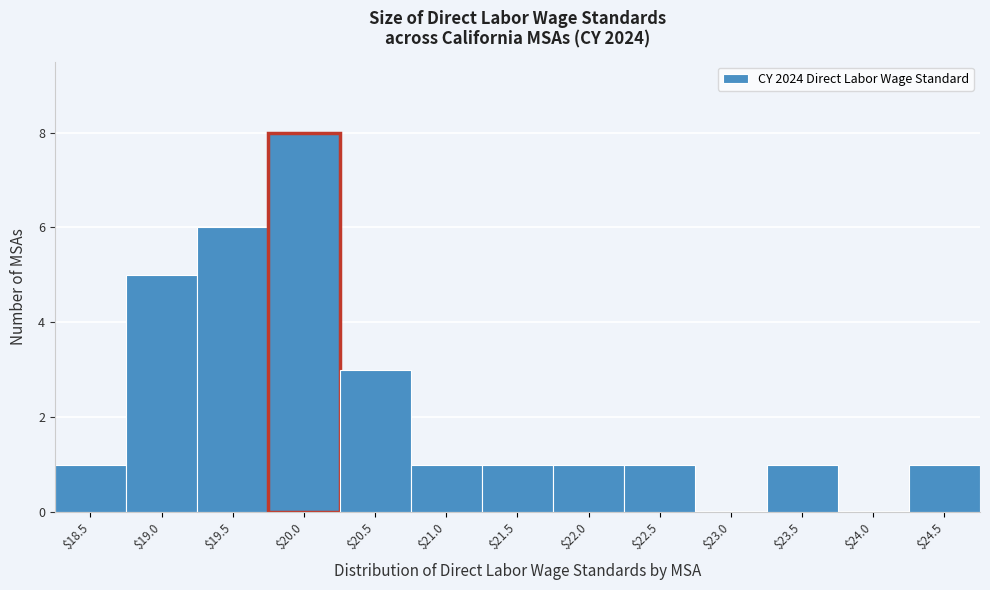

What is the greatest value displayed?

8